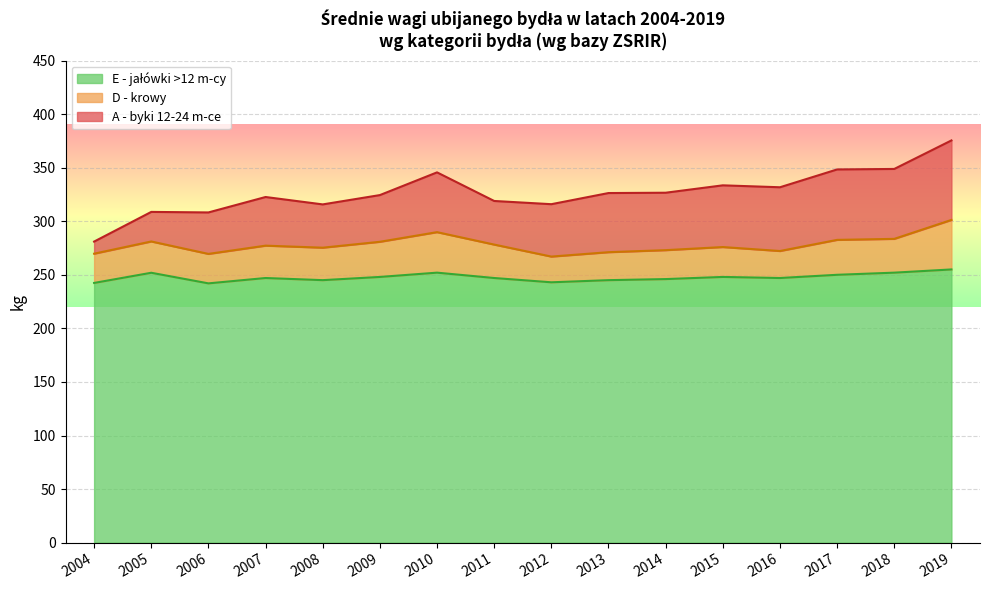

Where is E - jalowki >12 m-cy nearest to the value 249?

2009